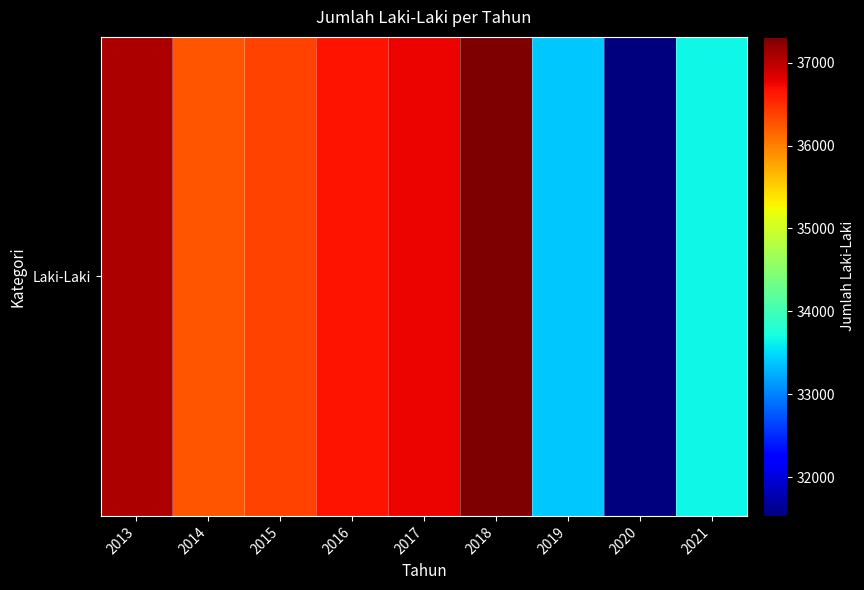

Which category has the lowest value across all series?

2020